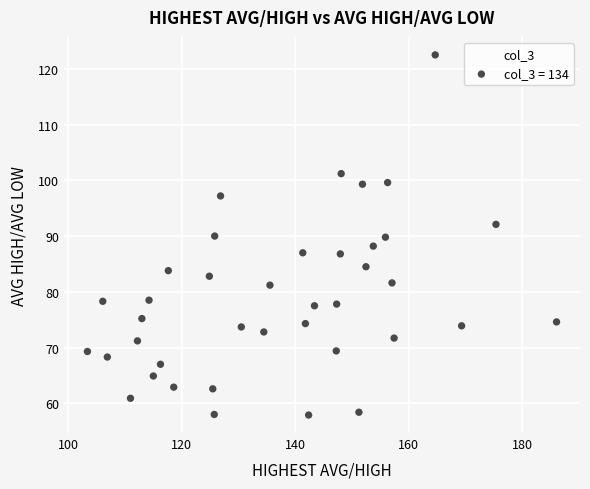

What is the range of X values (max minus min)?

82.7